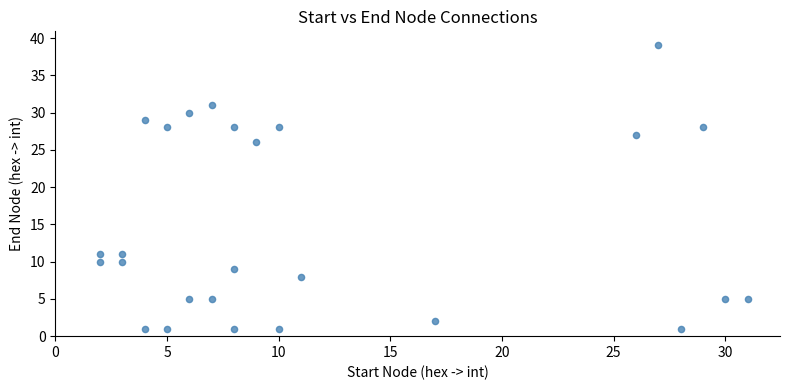

What Y value in the scatter plot is closest to 20?

26